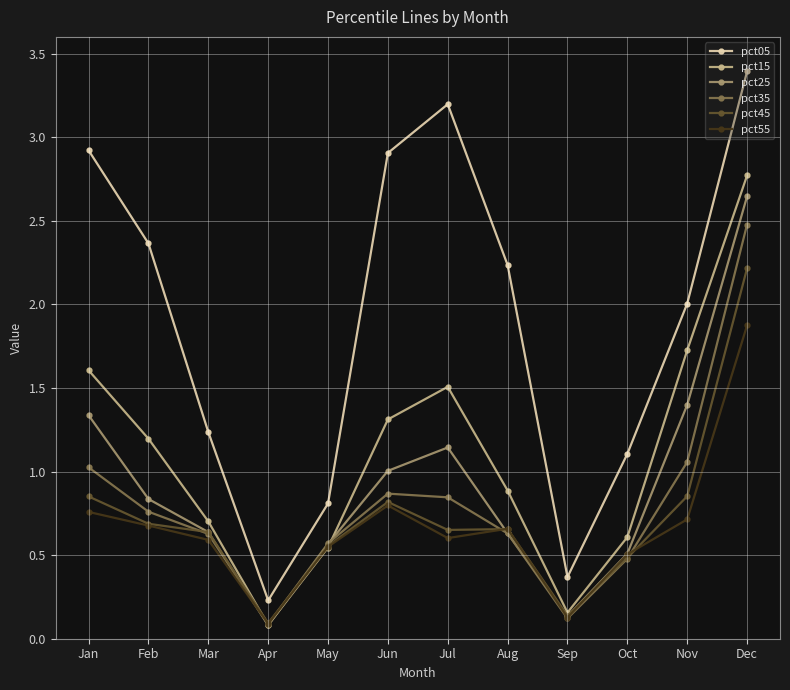

Is the value of pct05 at Jun greater than the value of pct45 at Jul?

Yes